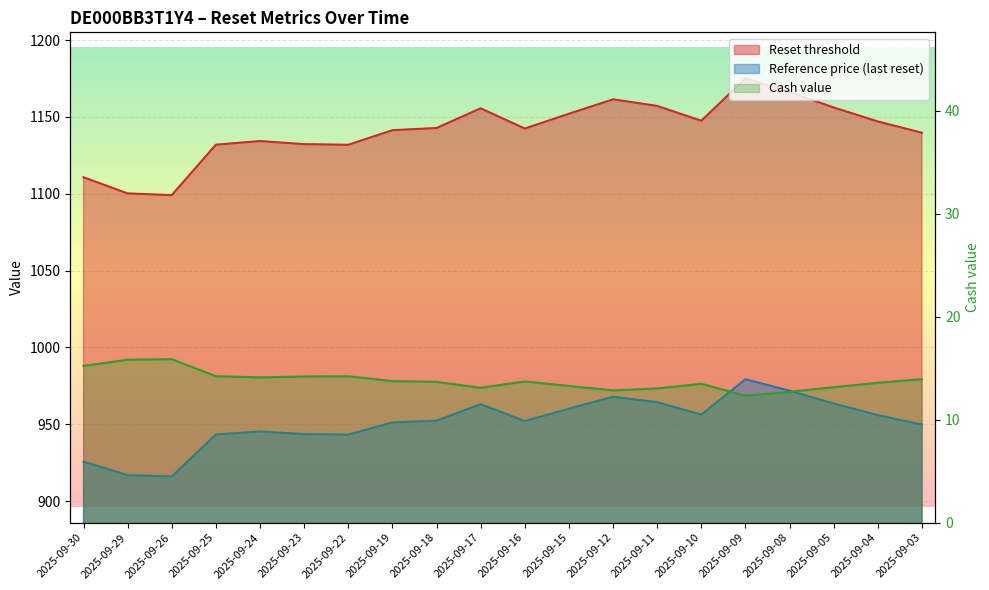

True or false: Cash value has a value of 13.0 at 2025-09-11.

True